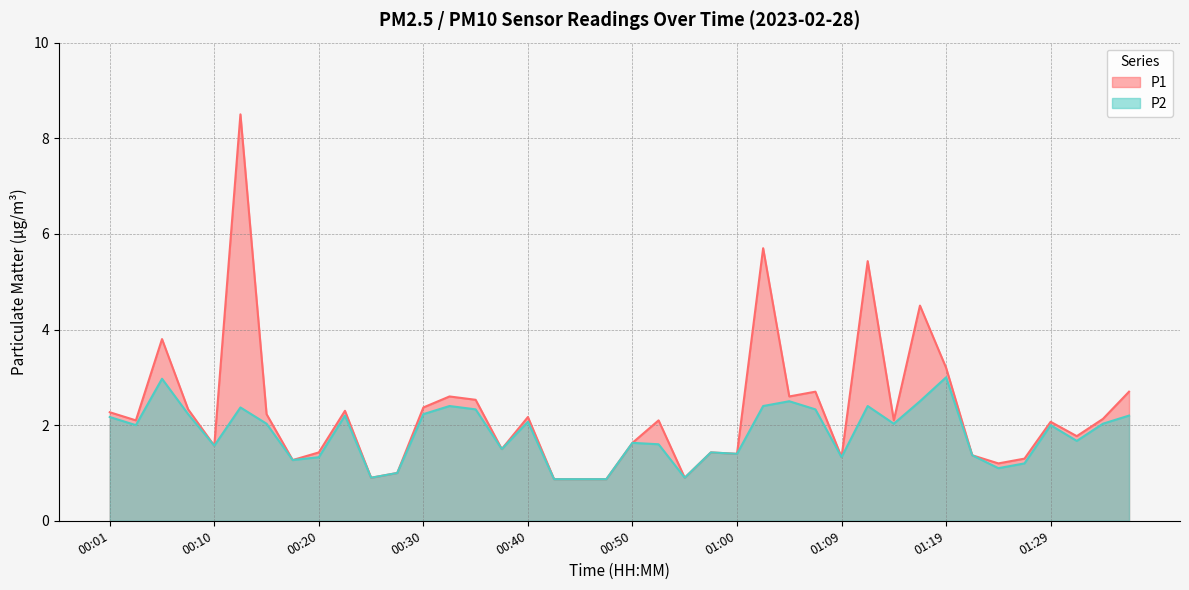

At which label is P1 closest to 4?

00:06